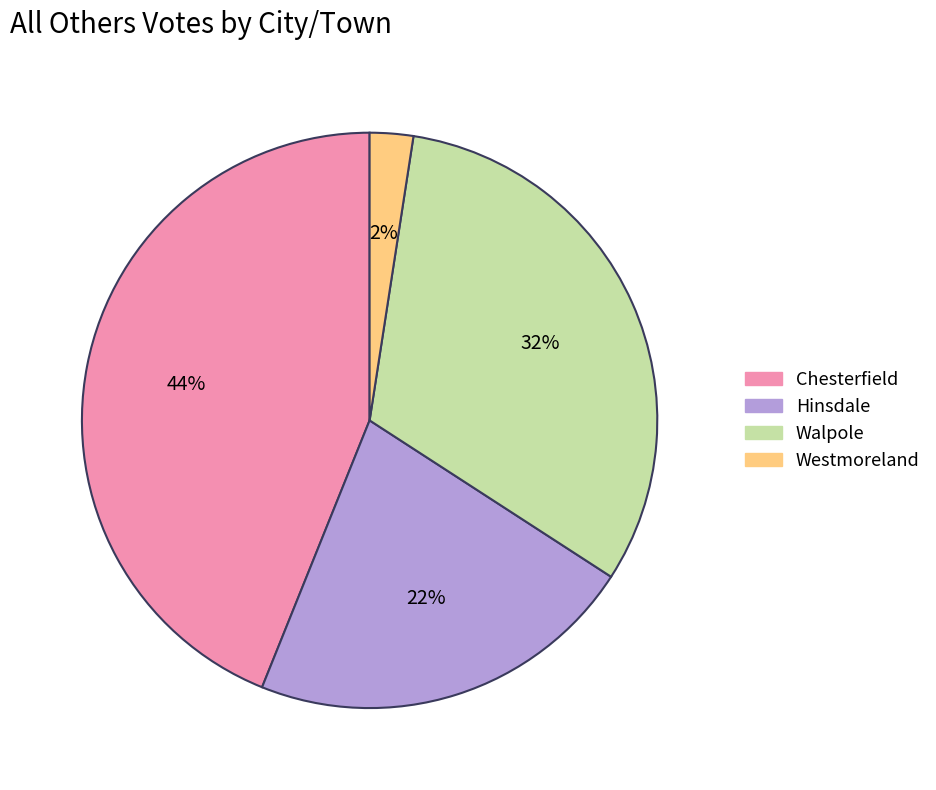

How many slices are in this pie chart?

4